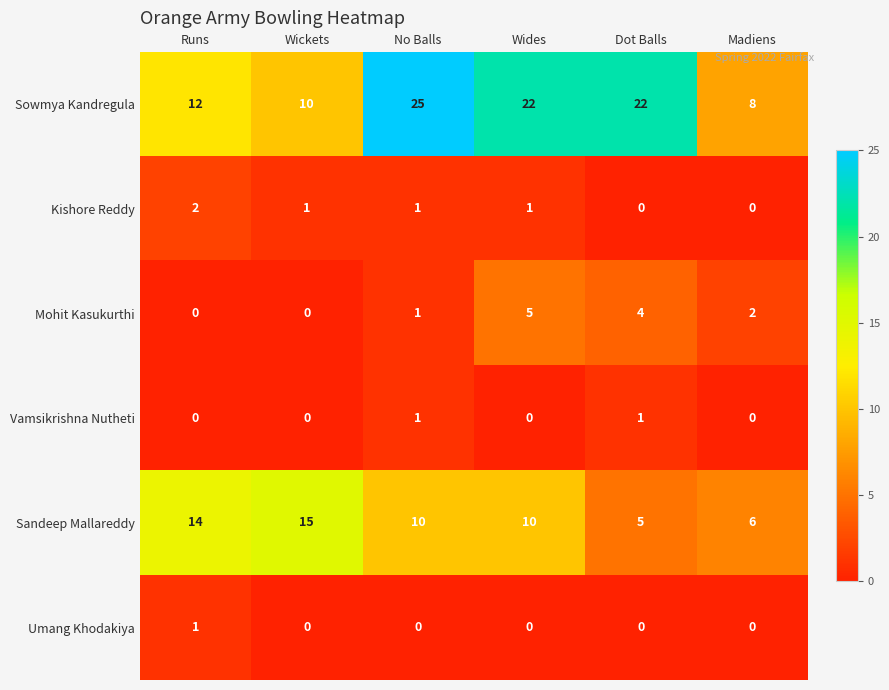

What is the average value of the Sandeep Mallareddy series?

10